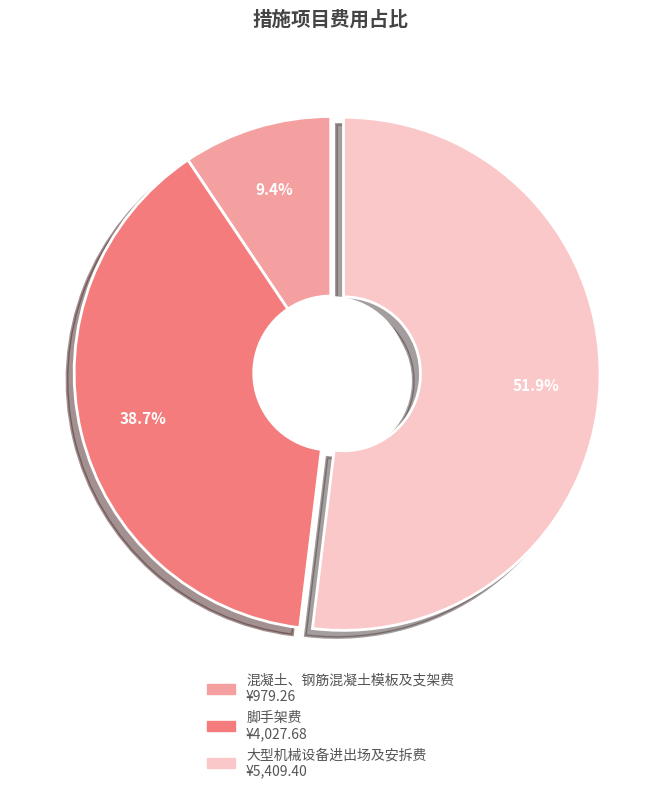

Between 脚手架费 and 混凝土、钢筋混凝土模板及支架费, which is larger?

脚手架费